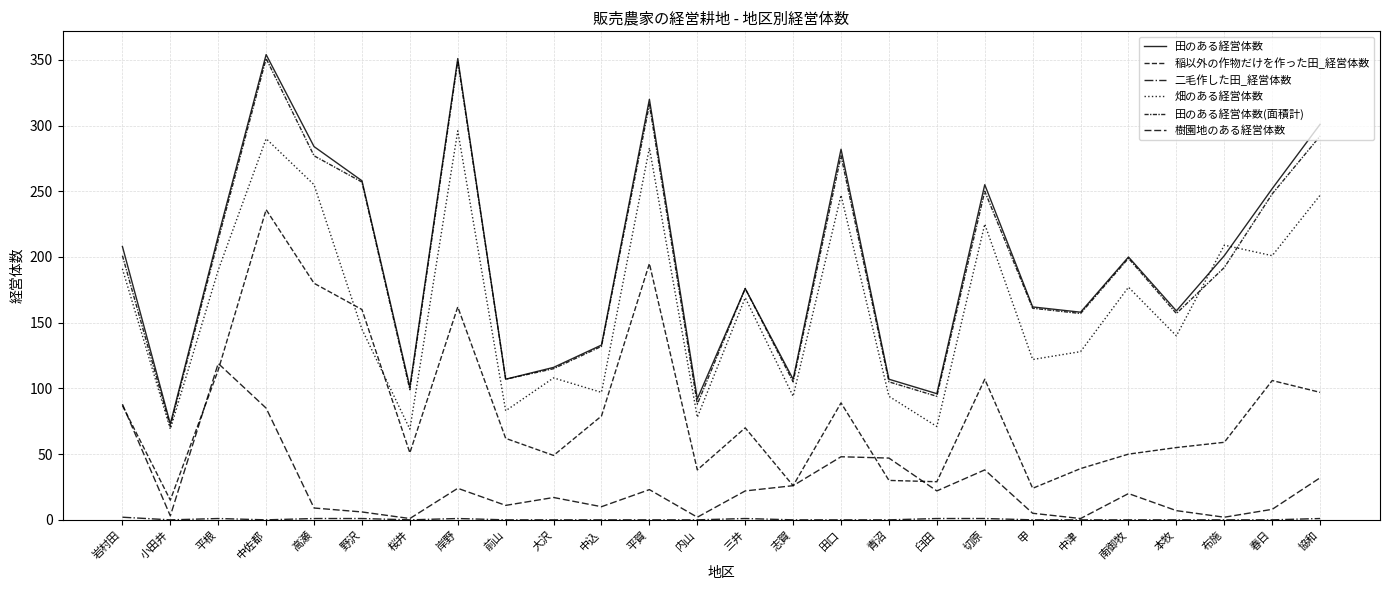

At which label is 二毛作した田_経営体数 closest to 1?

平根